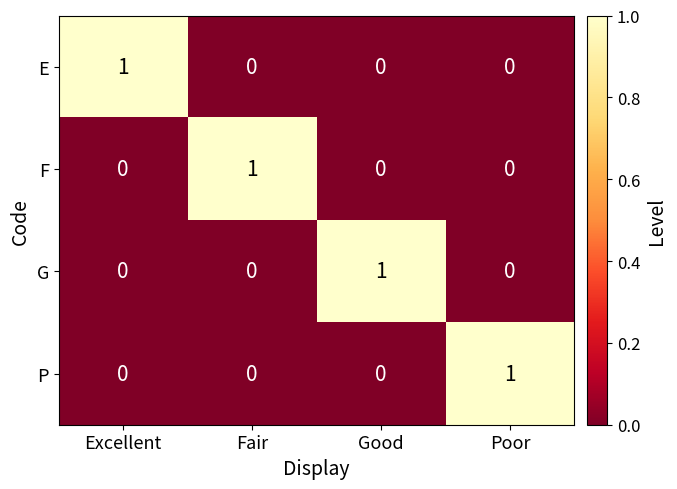

How many F values are between 0 and 1?

4